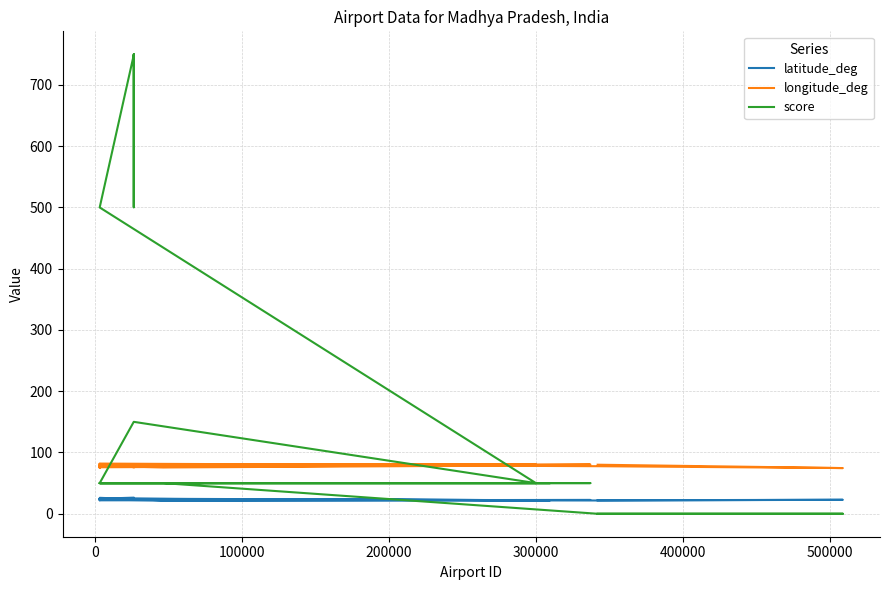

At how many categories does at least one series exceed 622?

4